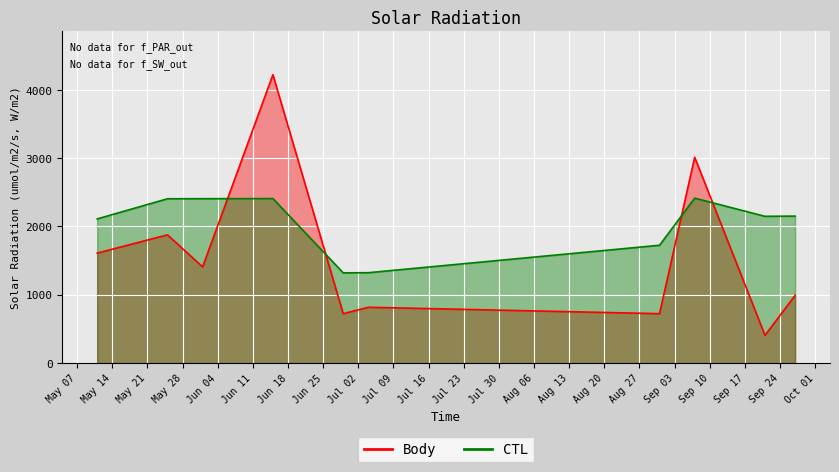

What are all the series names shown in the legend?

Body, CTL